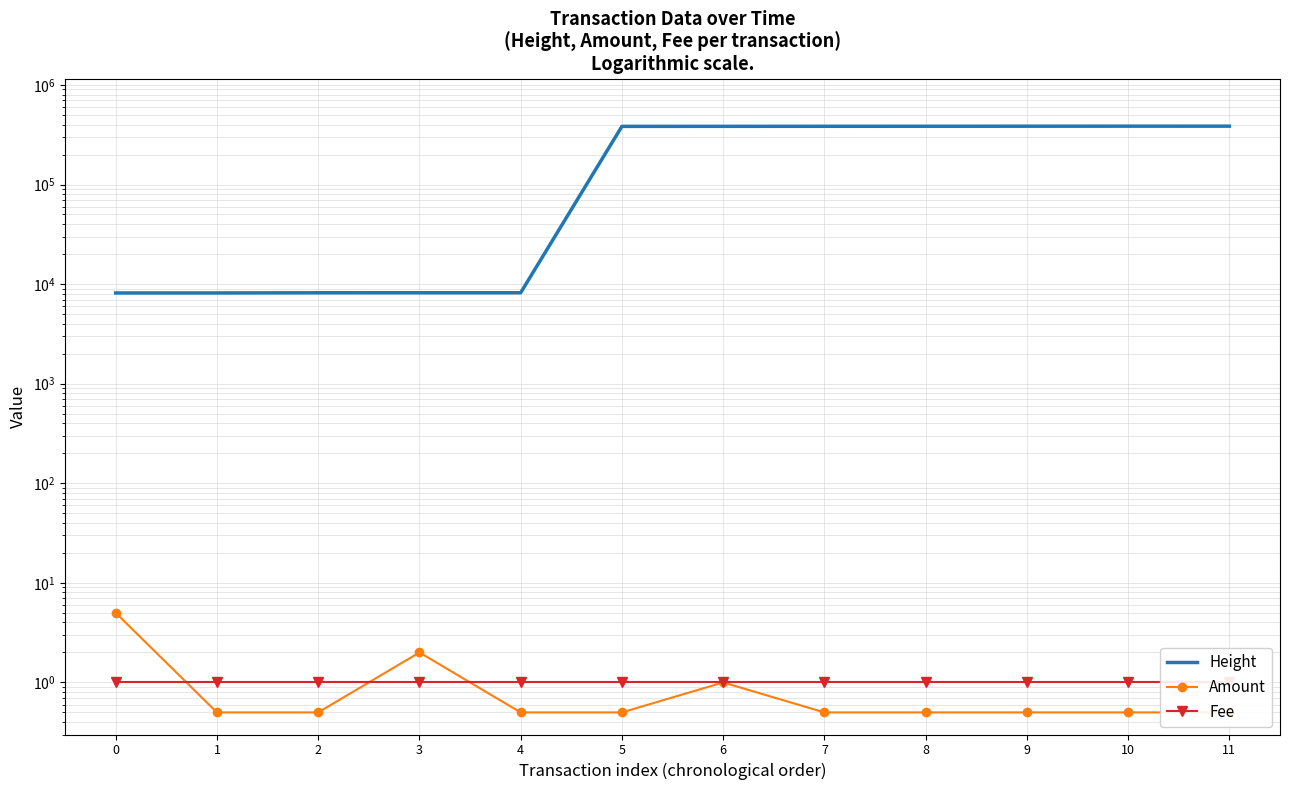

How many lines are shown in the chart?

3